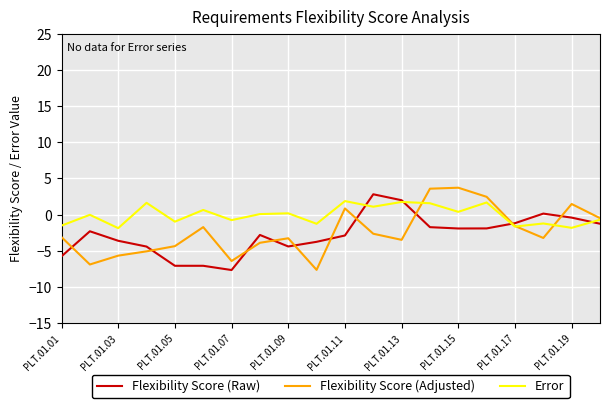

How many times do Error and Flexibility Score (Raw) cross each other?

4